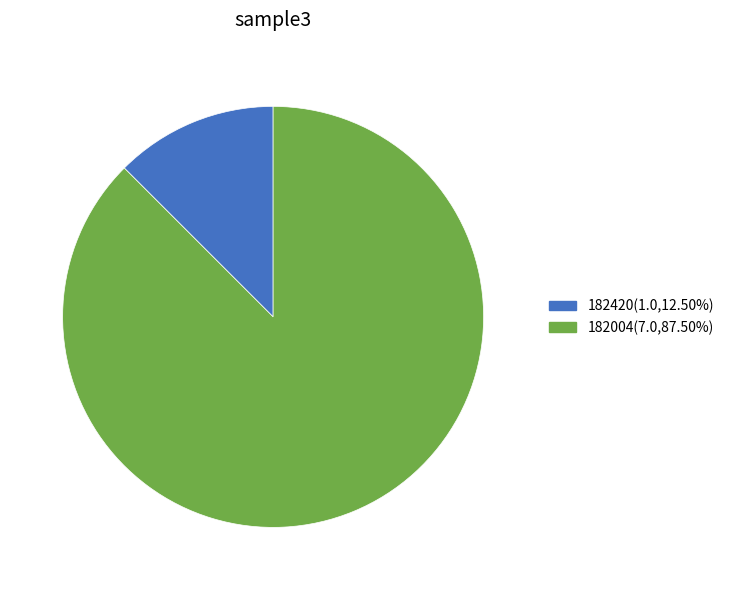

Is 182004(7.0,87.50%) the majority of the pie?

Yes